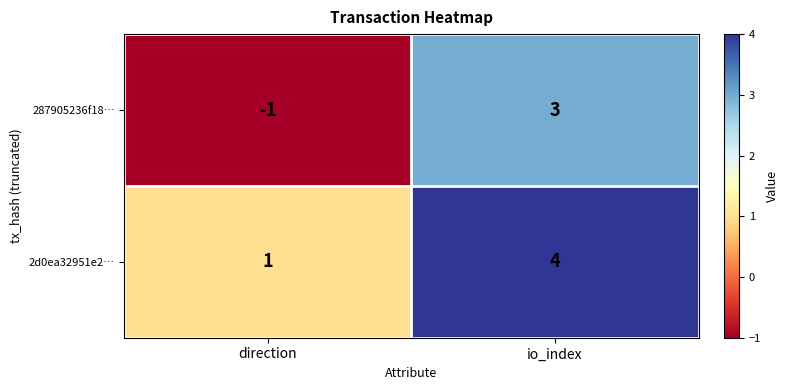

What is the sum of the 2d0ea32951e2… values at io_index and direction?

5